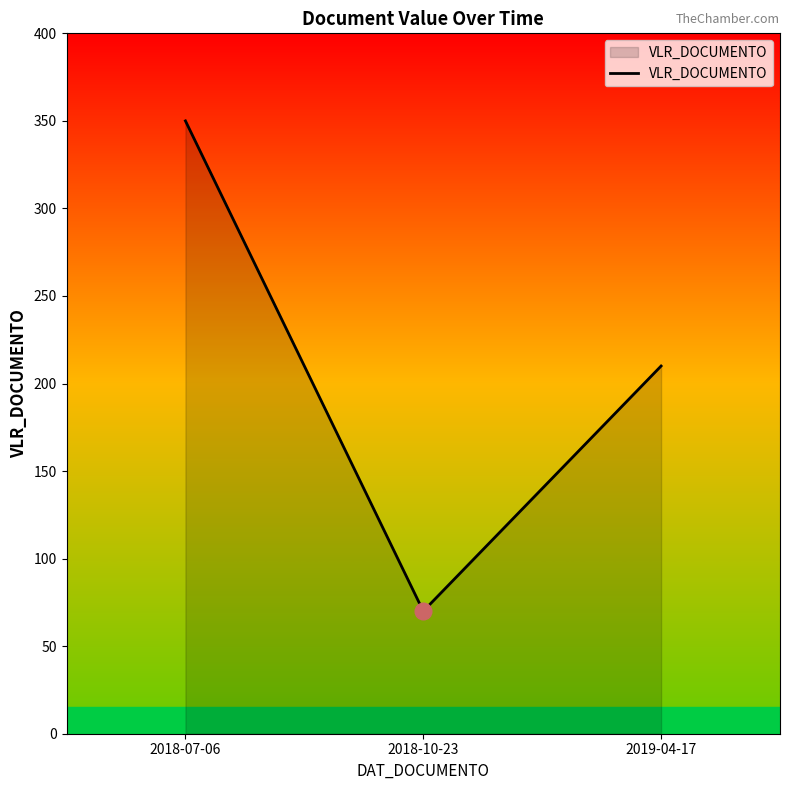

List the labels in order of value, largest first.

2018-07-06, 2019-04-17, 2018-10-23